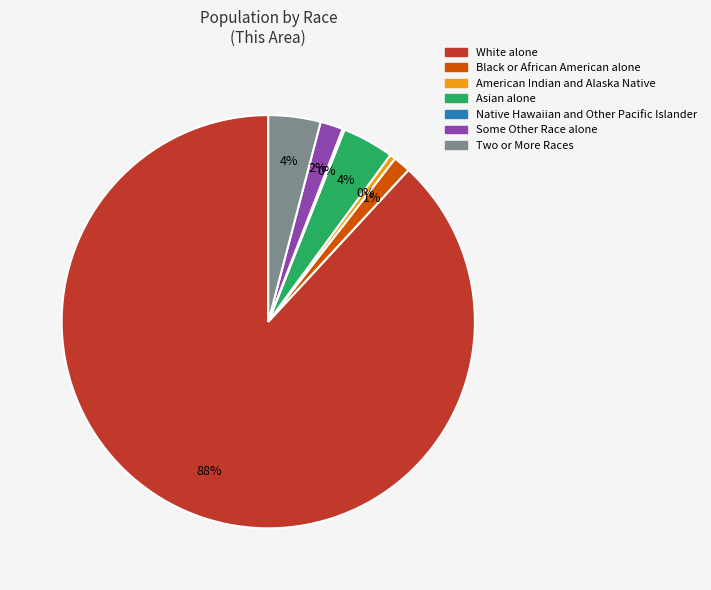

What percentage is the Some Other Race alone slice, to the nearest percent?

2%